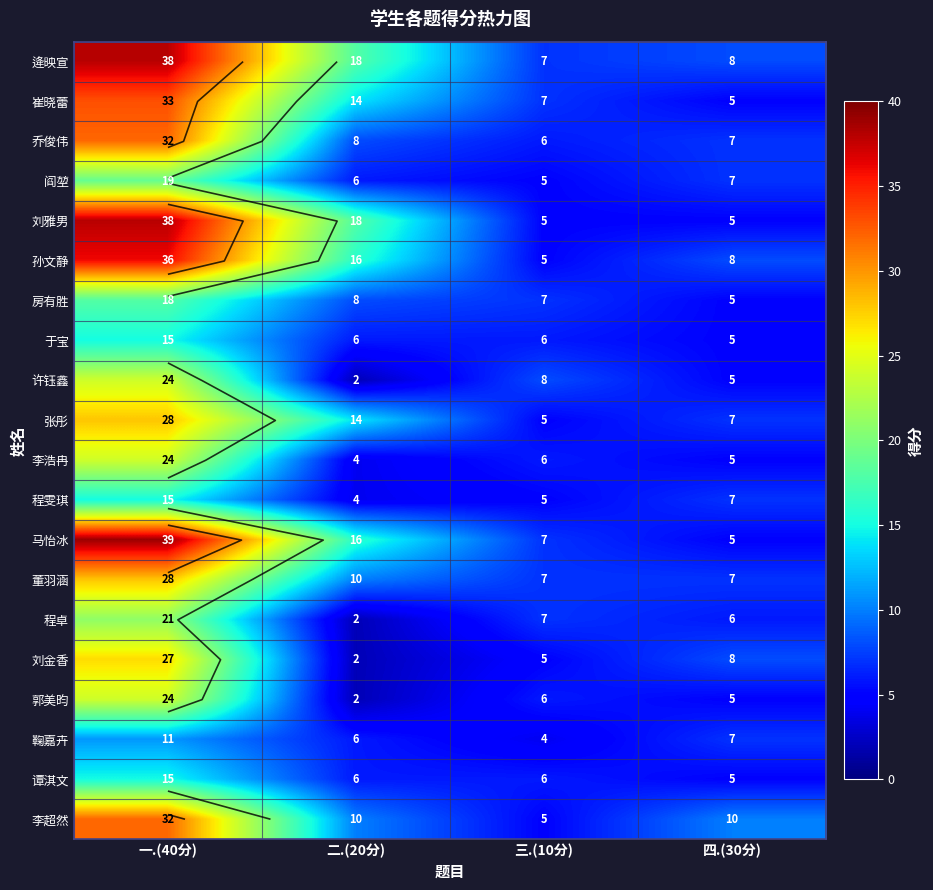

The 程卓 series shows 2 at 二.(20分). True or false?

True